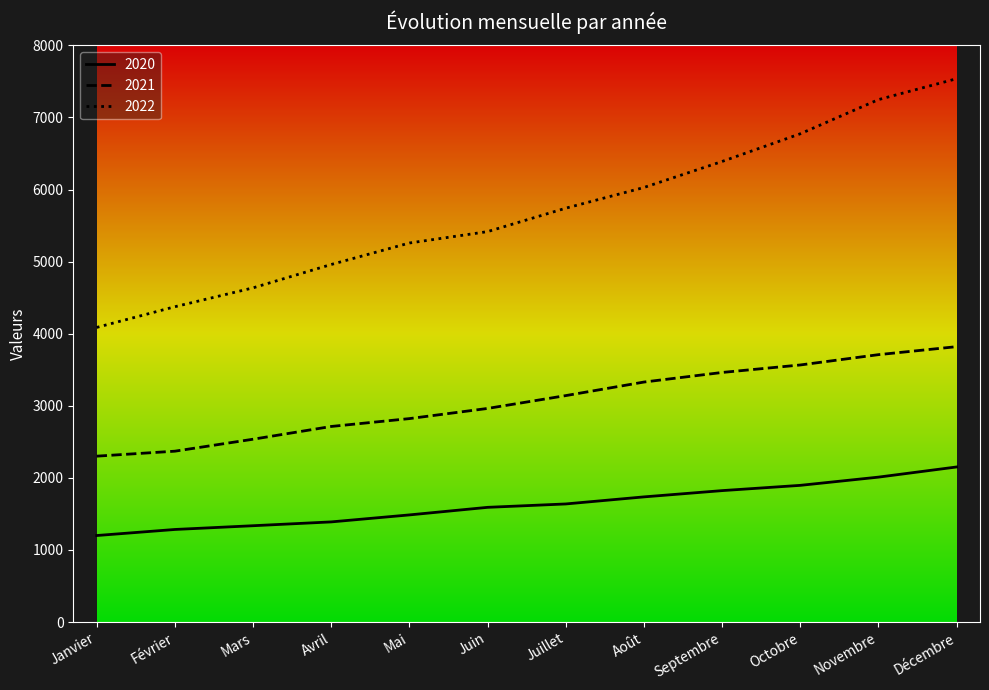

How many distinct data groups are displayed?

3